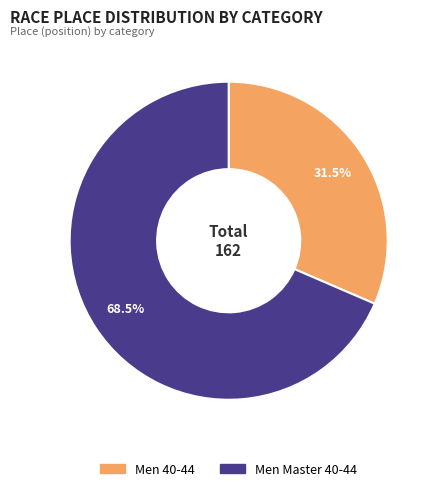

Does any single category account for the majority?

Yes